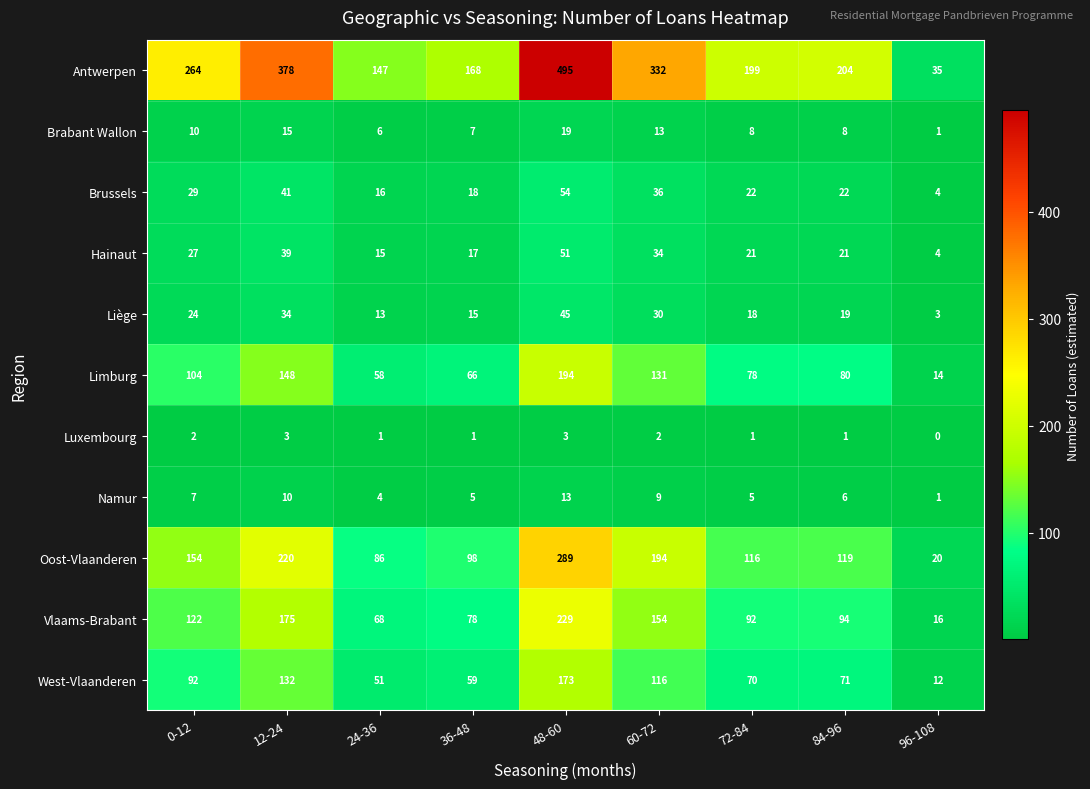

Is the value of Limburg at 48-60 greater than the value of West-Vlaanderen at 12-24?

Yes